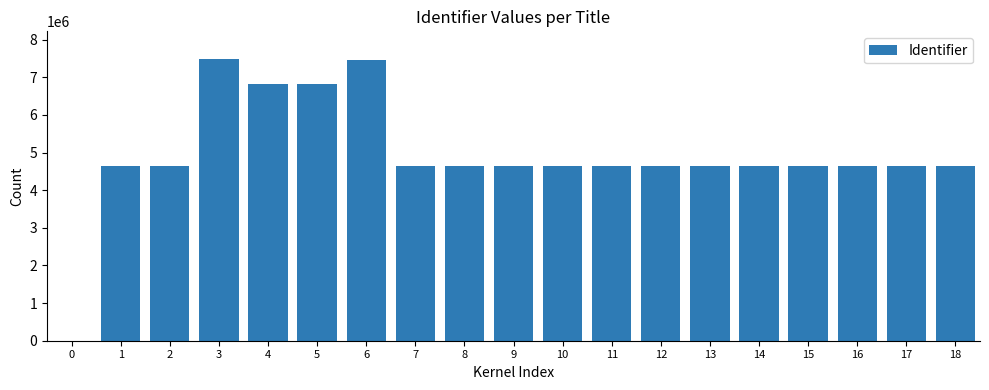

What is the greatest value displayed?

7472625